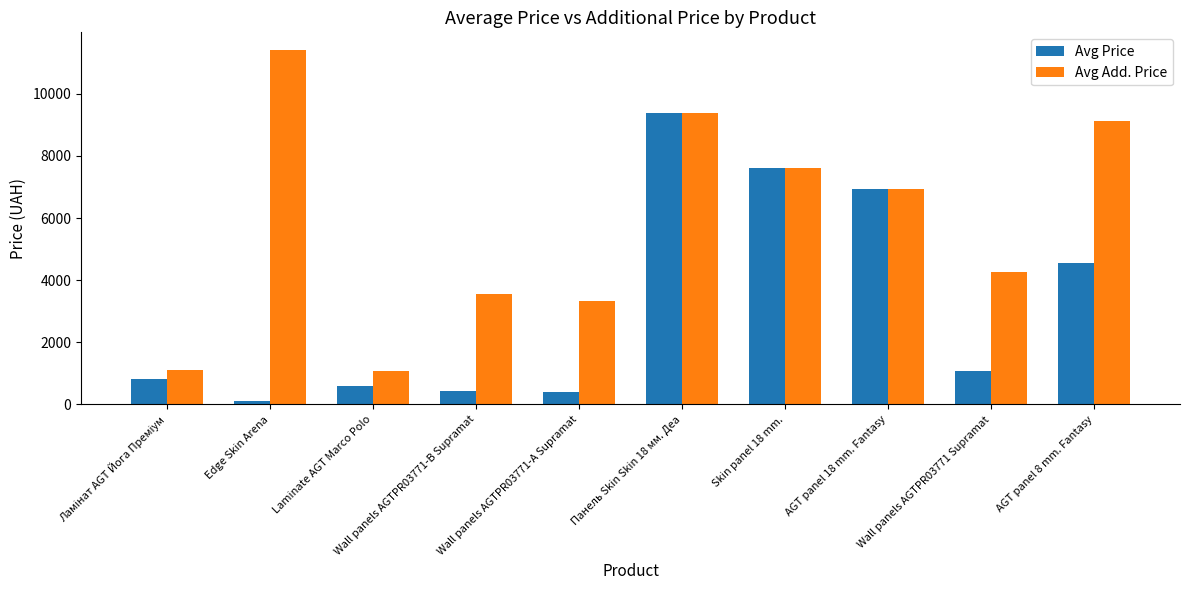

What is the label of the 1st bar from the right?

AGT panel 8 mm. Fantasy